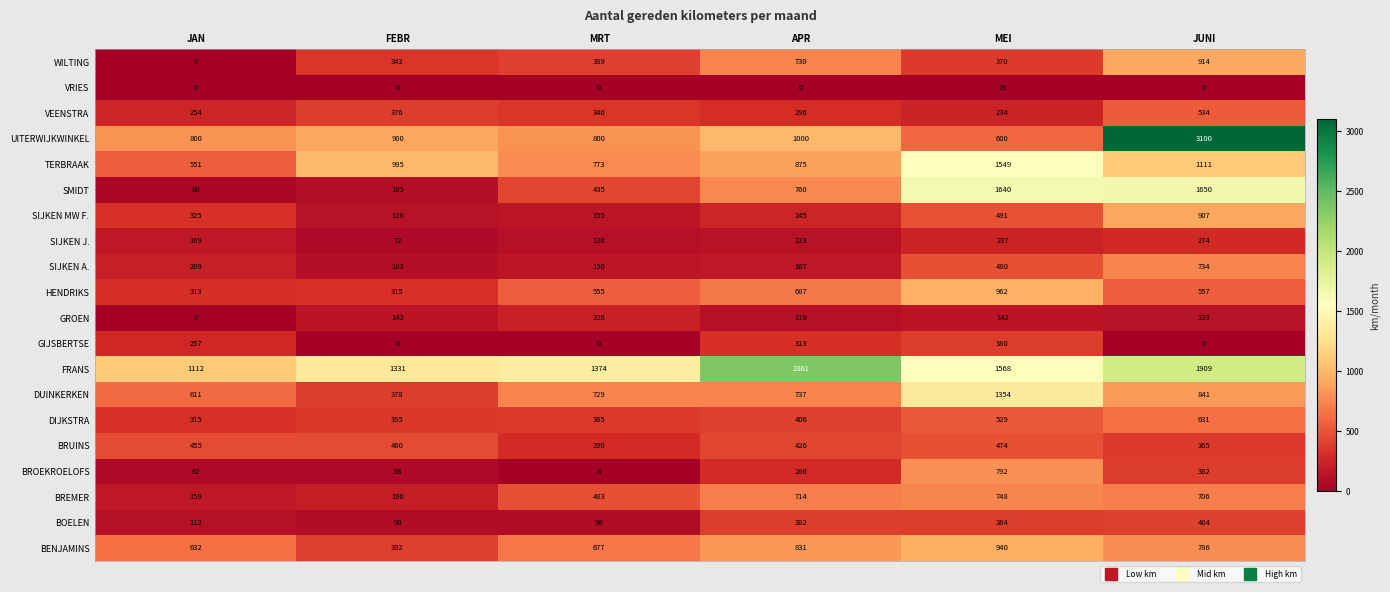

True or false: BREMER has a value of 59 at JAN.

False